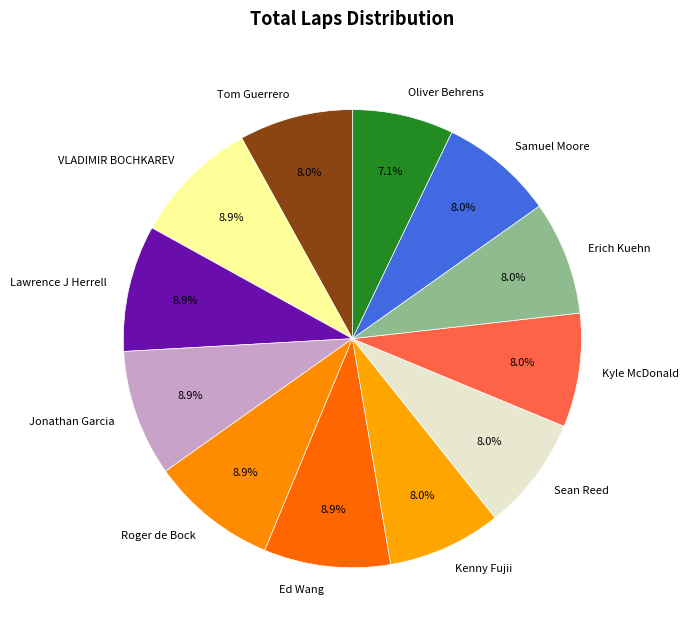

Which category has the smallest portion of the pie?

Oliver Behrens